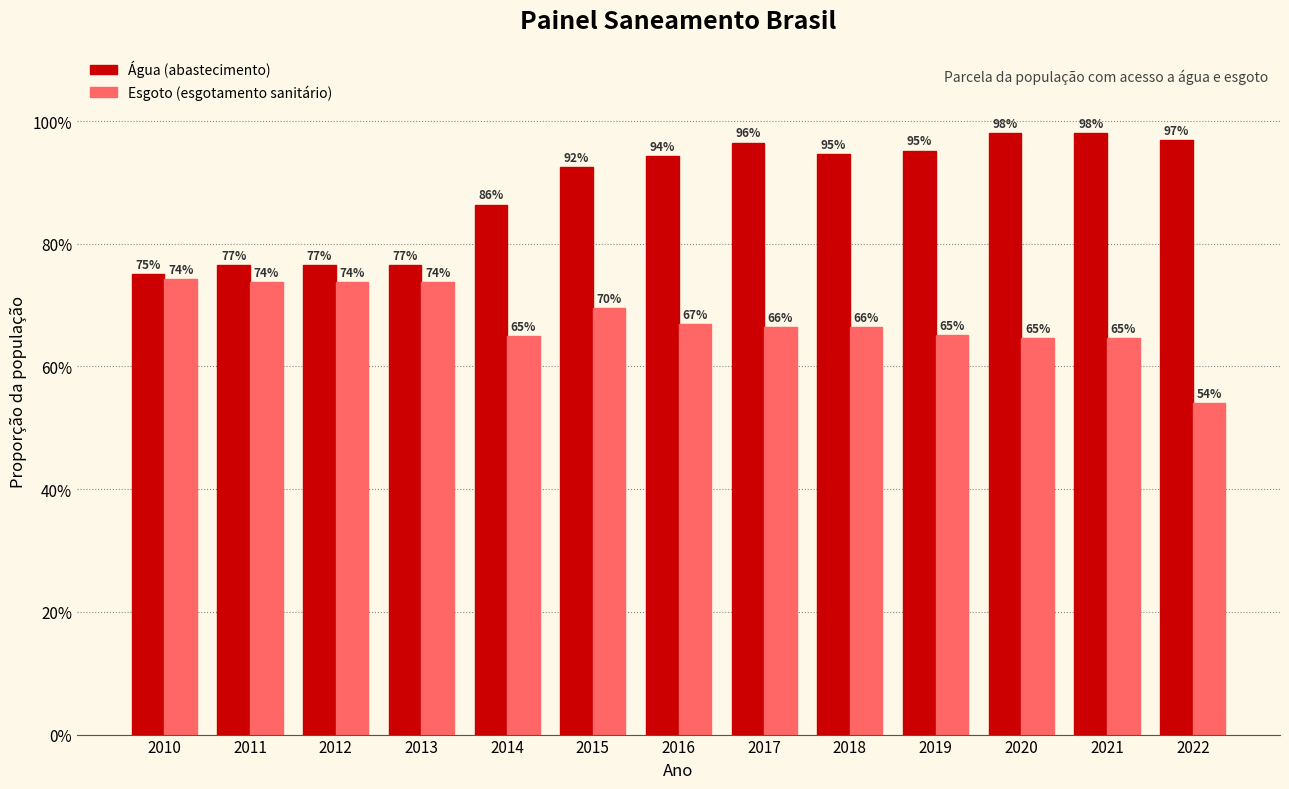

What are all the series names shown in the legend?

Água (abastecimento), Esgoto (esgotamento sanitário)